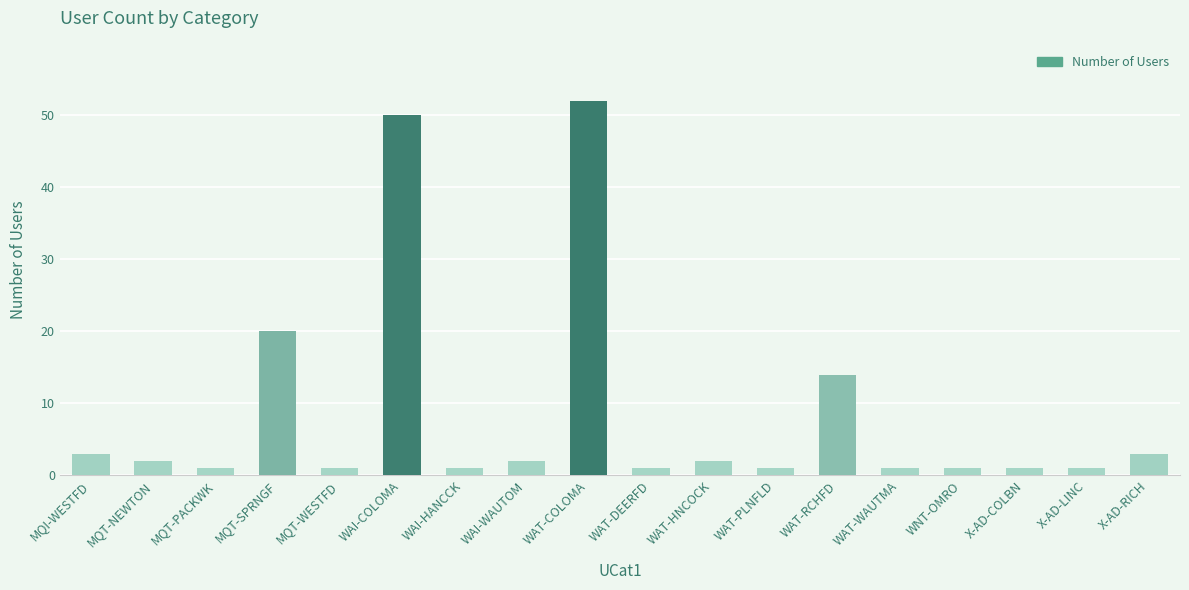

What is the approximate value at WNT-OMRO?

1